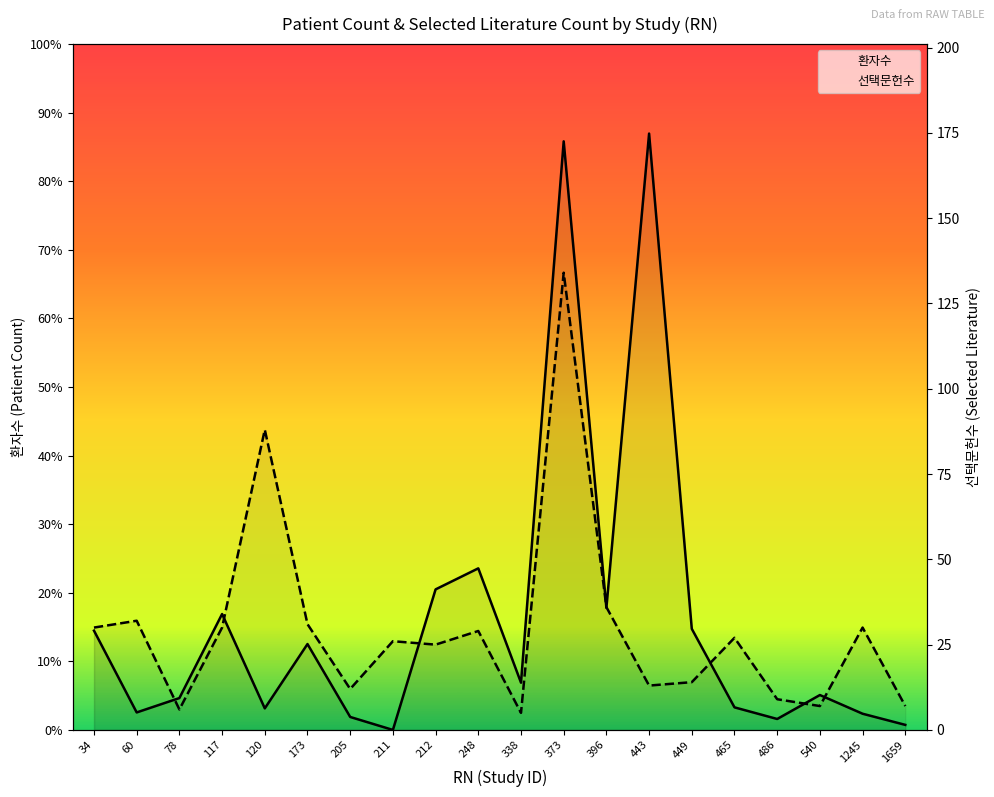

Reading left to right, extract all data points from this chart.

환자수: 34=3909	60=689	78=1255	117=4564	120=849	173=3382	205=511	211=0	212=5535	248=6363	338=1861	373=23179	396=4805	443=23485	449=3981	465=889	486=431	540=1374	1245=638	1659=199
선택문헌수: 34=30	60=32	78=6	117=30	120=88	173=31	205=12	211=26	212=25	248=29	338=5	373=134	396=36	443=13	449=14	465=27	486=9	540=7	1245=30	1659=7